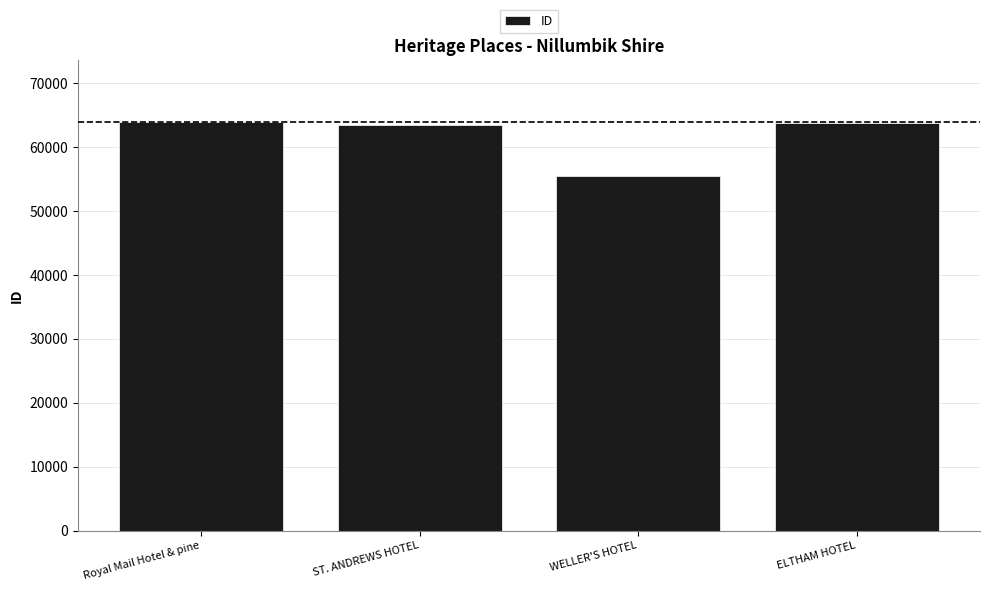

What is the approximate value at ST. ANDREWS HOTEL?

63462